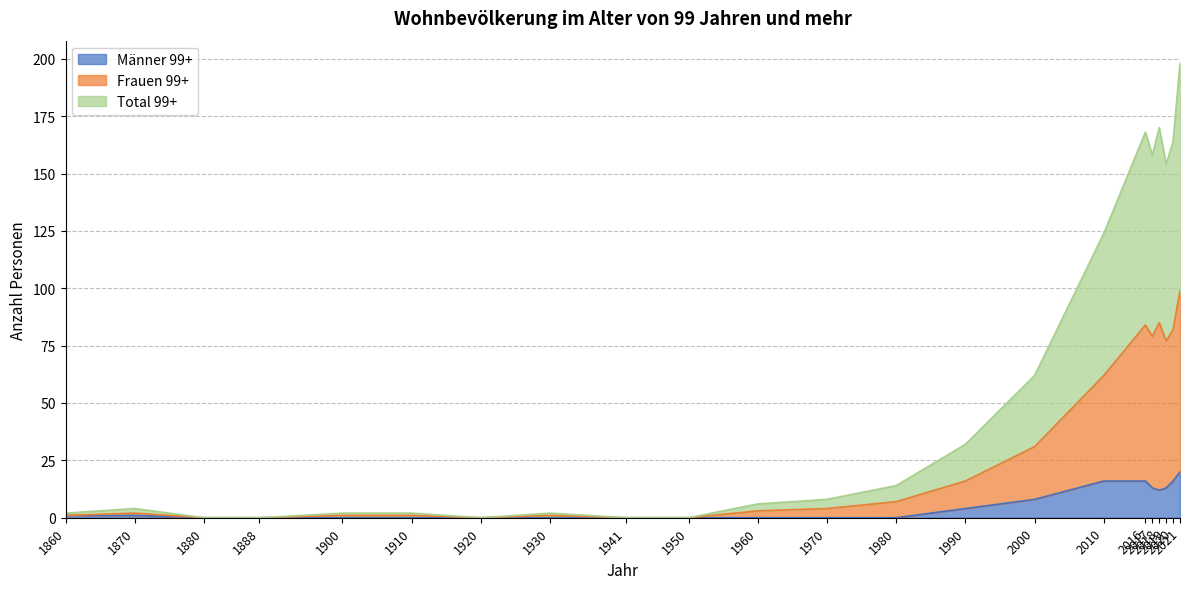

Rank the categories by Männer 99+ value from highest to lowest.

2021, 2010, 2016, 2020, 2017, 2019, 2018, 2000, 1990, 1860, 1870, 1880, 1888, 1900, 1910, 1920, 1930, 1941, 1950, 1960, 1970, 1980